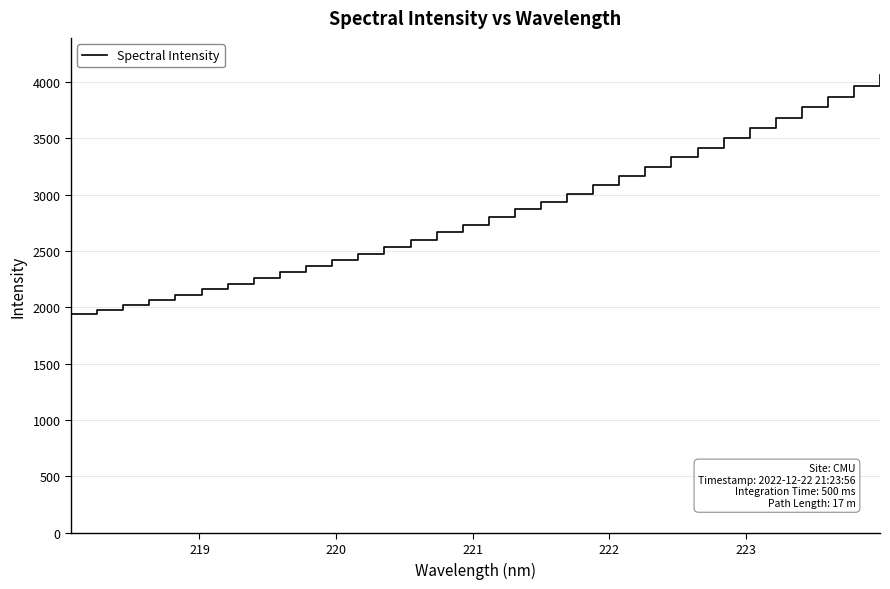

What is the minimum value shown in the chart?

1936.3